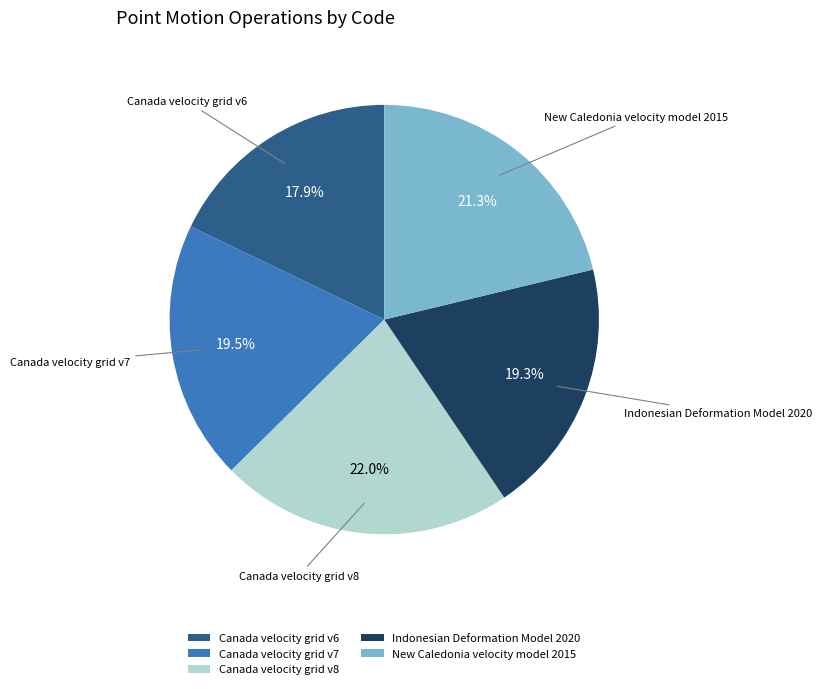

To the nearest percent, what is the difference between the largest and smallest slice percentages?

4%